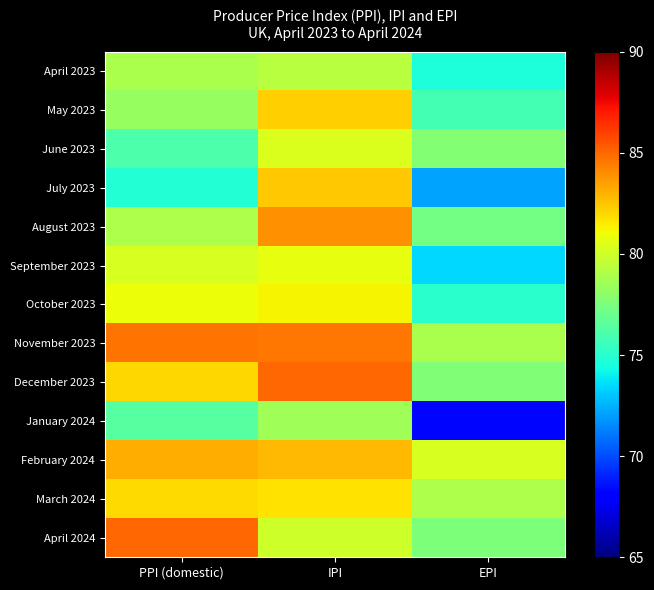

Reading left to right, what are all the values shown in this chart?

April 2023: PPI (domestic)=78.9	IPI=79.3	EPI=74.6
May 2023: PPI (domestic)=78.3	IPI=82.2	EPI=75.8
June 2023: PPI (domestic)=76.1	IPI=80.4	EPI=77.7
July 2023: PPI (domestic)=74.8	IPI=82.4	EPI=72.2
August 2023: PPI (domestic)=79.0	IPI=83.9	EPI=77.3
September 2023: PPI (domestic)=80.3	IPI=80.8	EPI=73.4
October 2023: PPI (domestic)=81.0	IPI=81.3	EPI=75.0
November 2023: PPI (domestic)=84.7	IPI=84.6	EPI=78.9
December 2023: PPI (domestic)=82.0	IPI=85.0	EPI=77.6
January 2024: PPI (domestic)=76.4	IPI=78.6	EPI=68.3
February 2024: PPI (domestic)=83.1	IPI=82.8	EPI=80.3
March 2024: PPI (domestic)=81.9	IPI=81.7	EPI=79.0
April 2024: PPI (domestic)=85.0	IPI=80.0	EPI=77.5